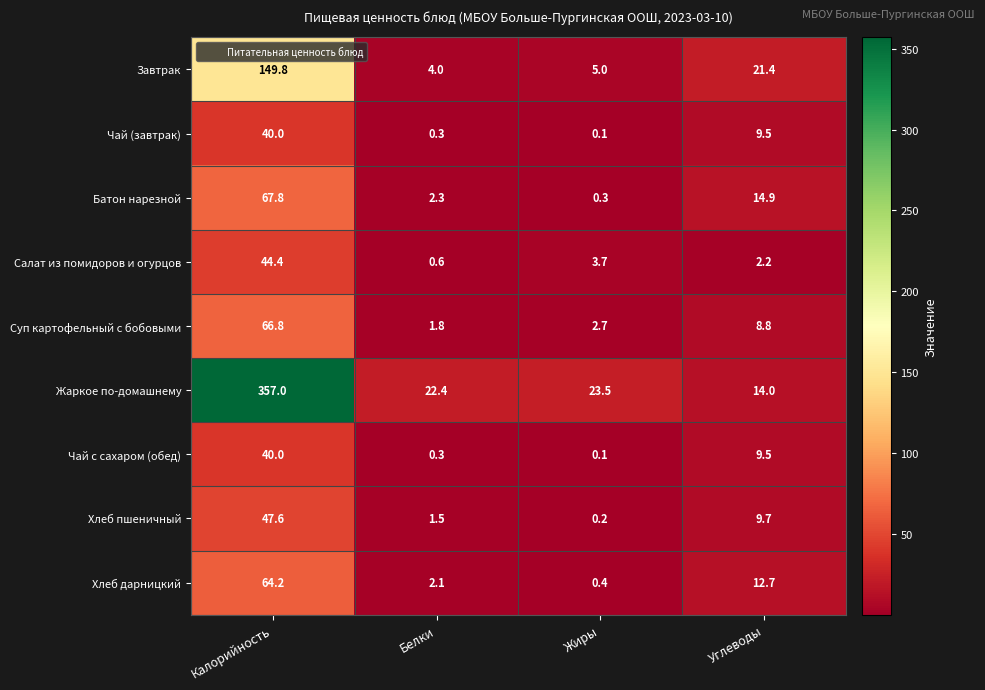

How many distinct data groups are displayed?

9